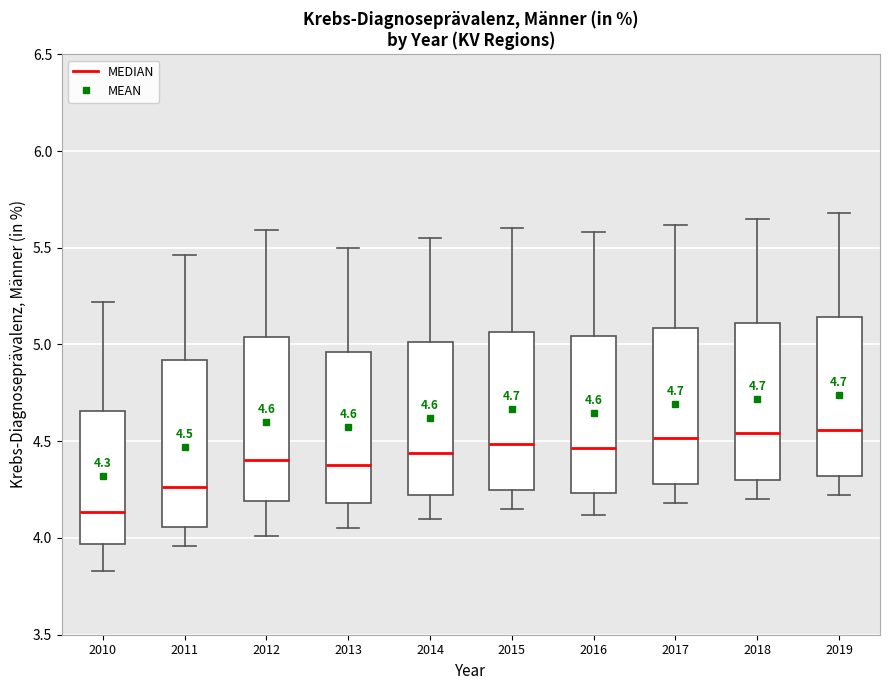

Which box's median line is the lowest?

2010